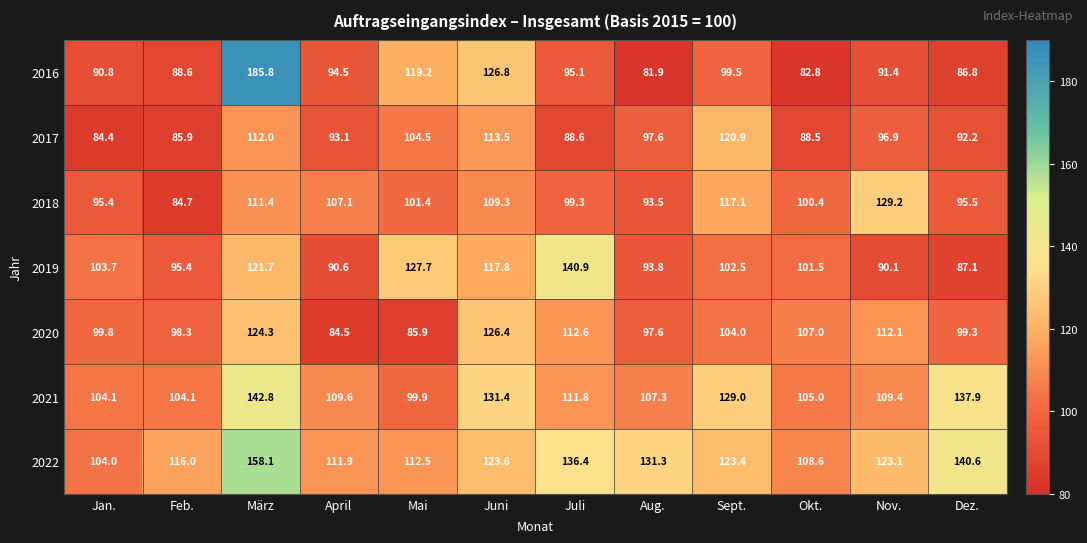

What is the difference between the second highest and minimum values in the 2021 series?

38.0